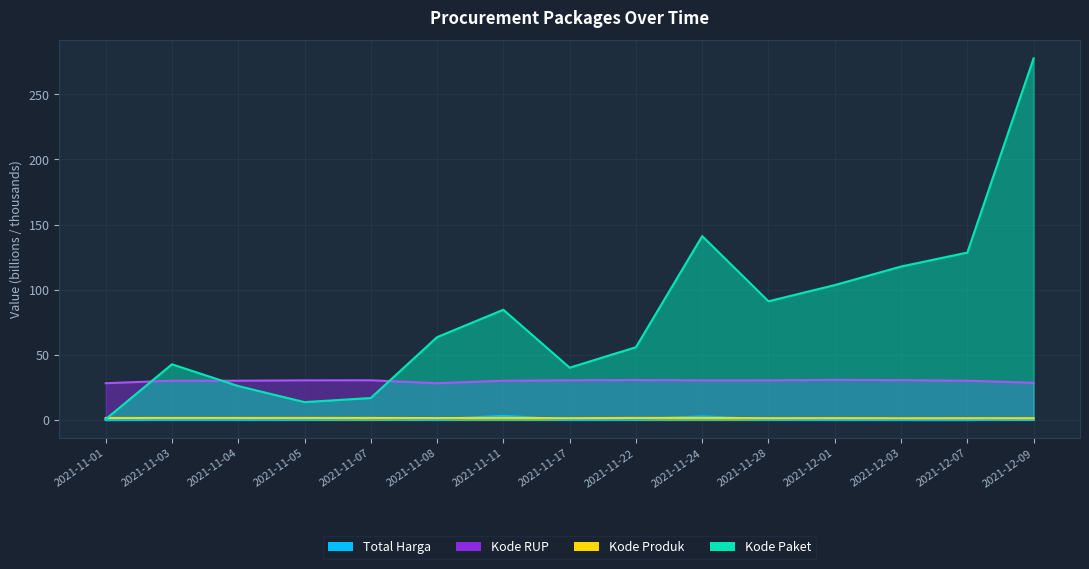

What is the average value of the Kode RUP series?

29.9